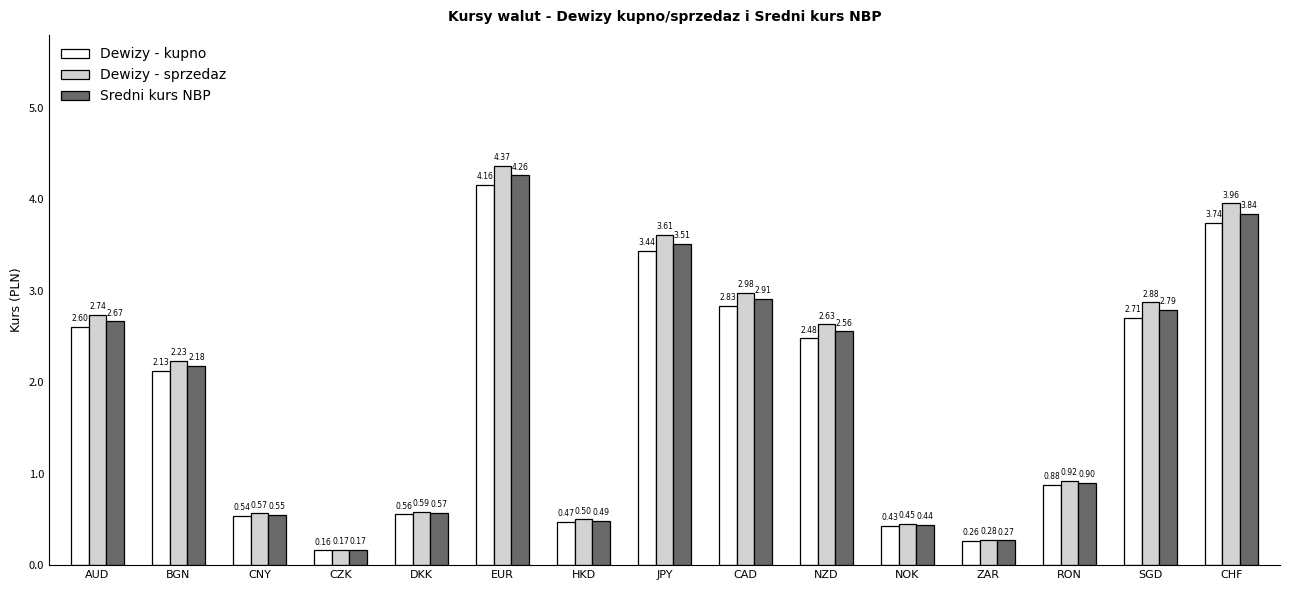

Where is Dewizy - sprzedaz nearest to the value 2?

BGN